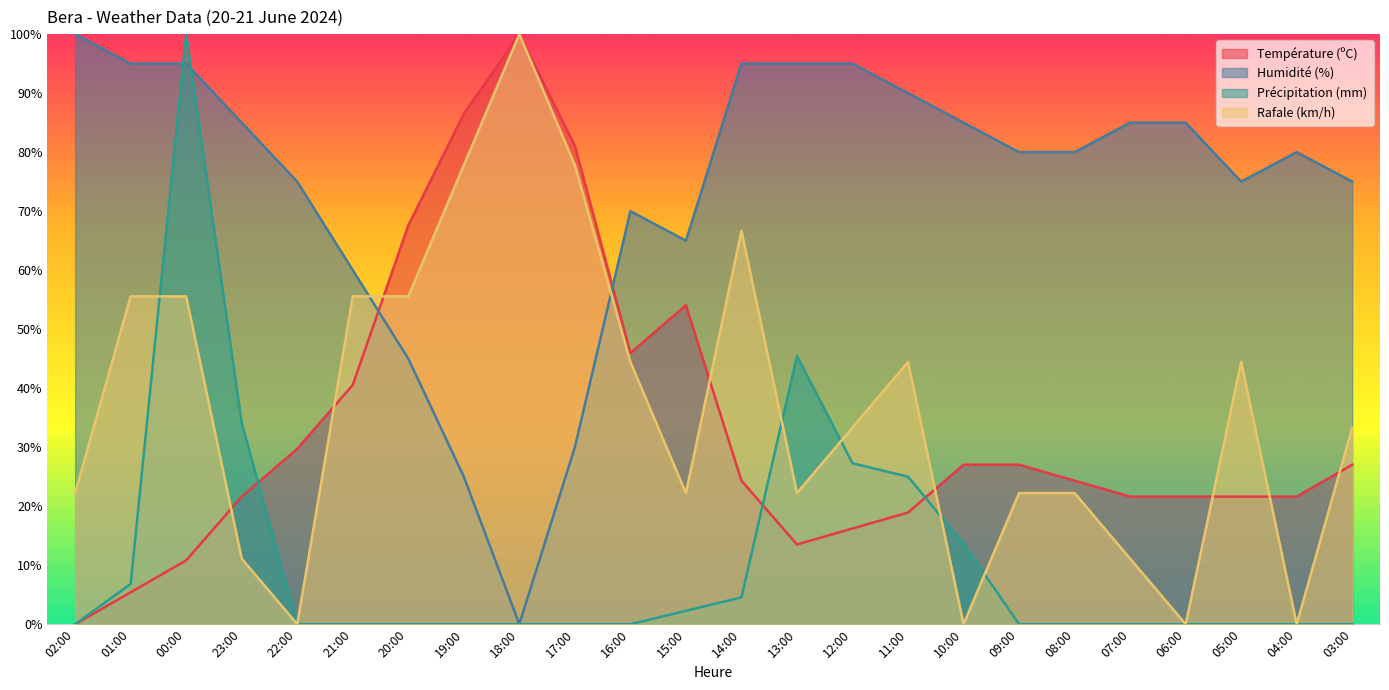

What is the difference between the maximum and minimum values in the Rafale (km/h) series?

100.0